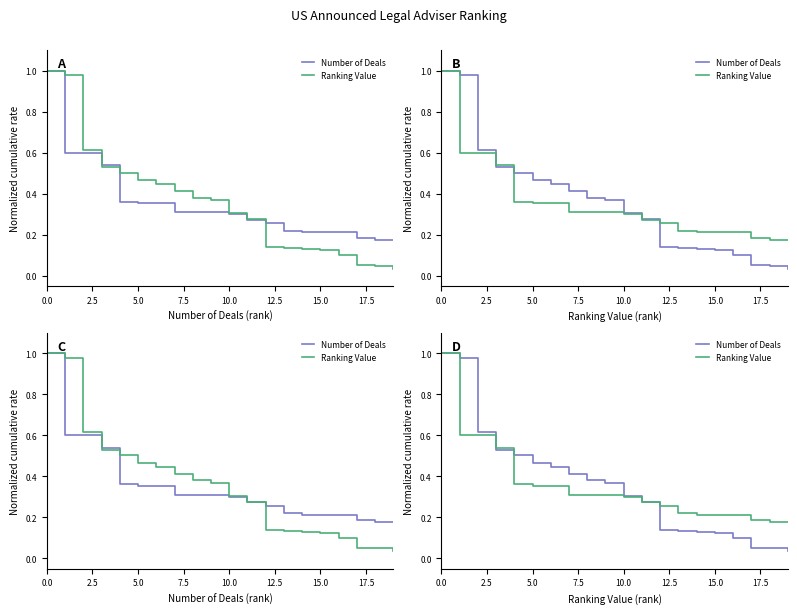

Between 10.0 and 16, which is larger?

10.0